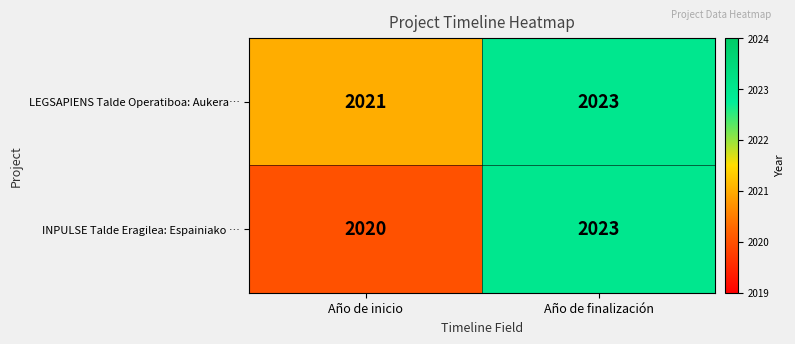

What is the spread (max minus min) of values at Año de inicio?

1